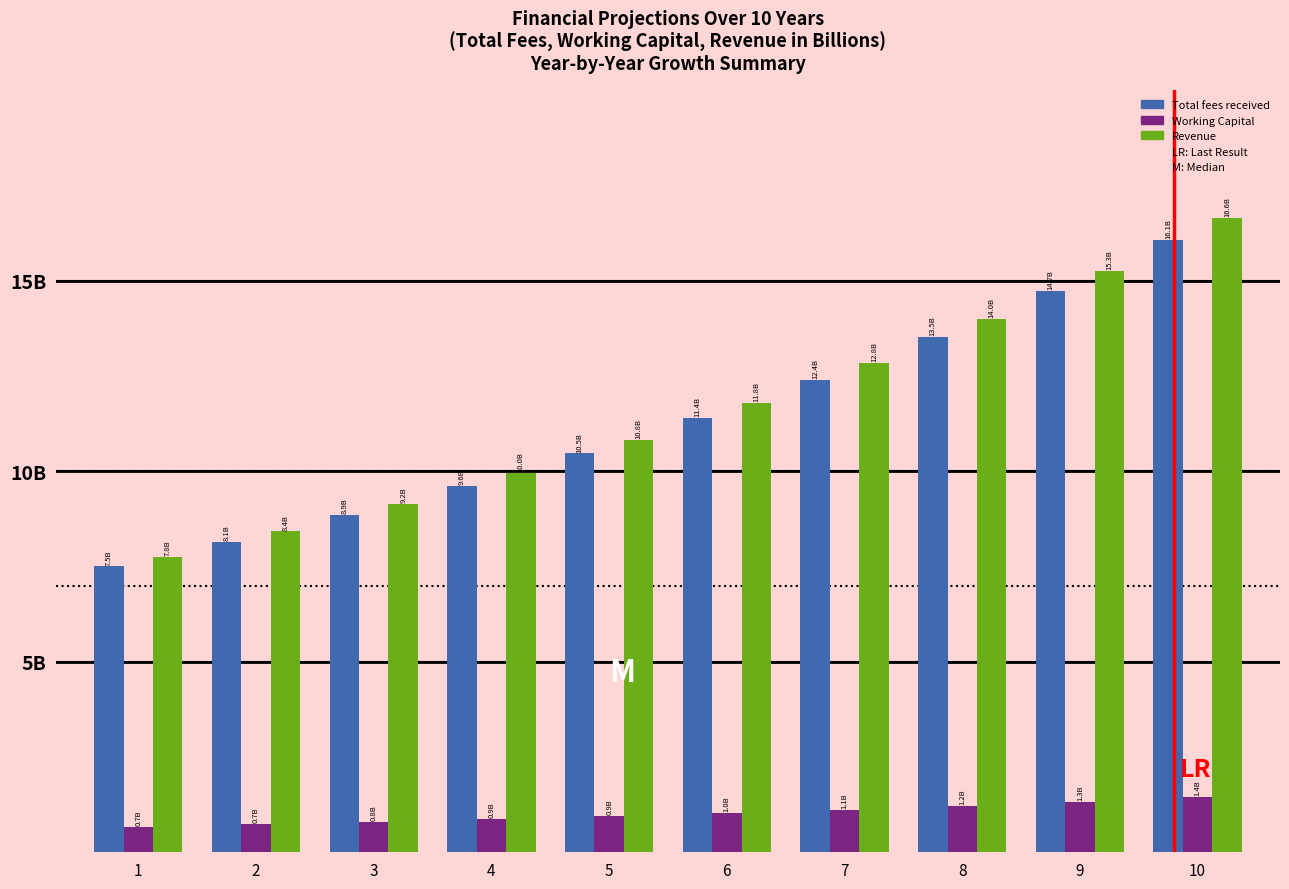

Which series has the widest spread of values?

Revenue